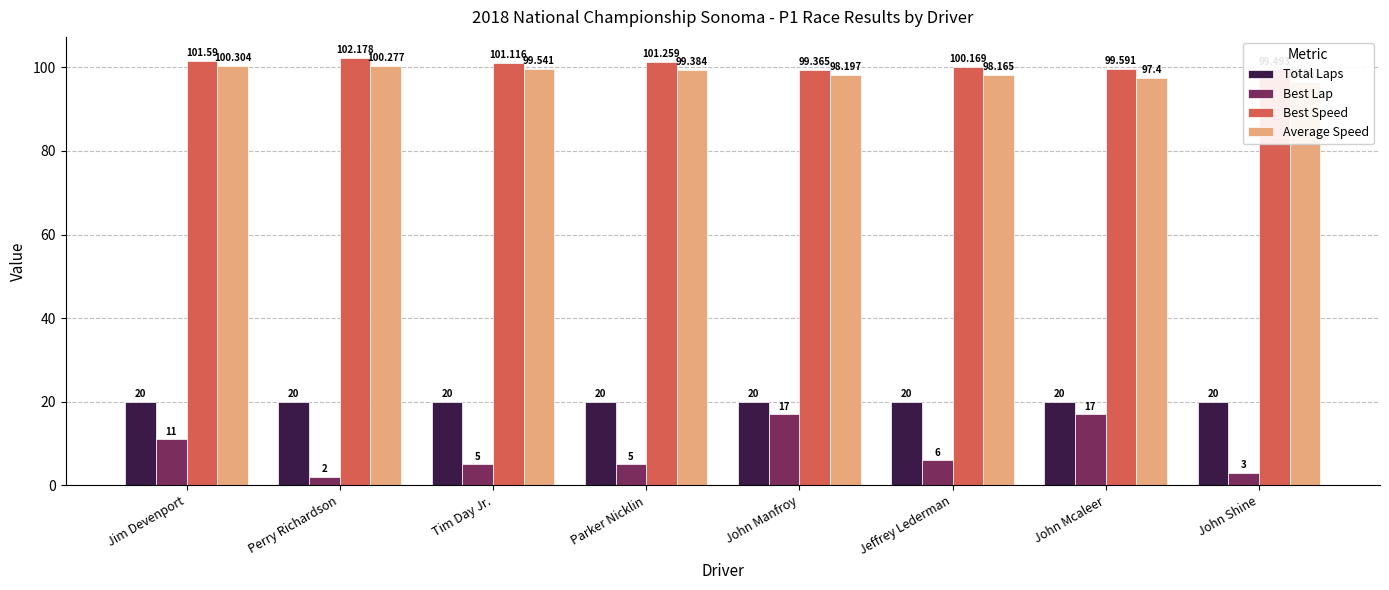

What is the sum of all Total Laps values?

160.0